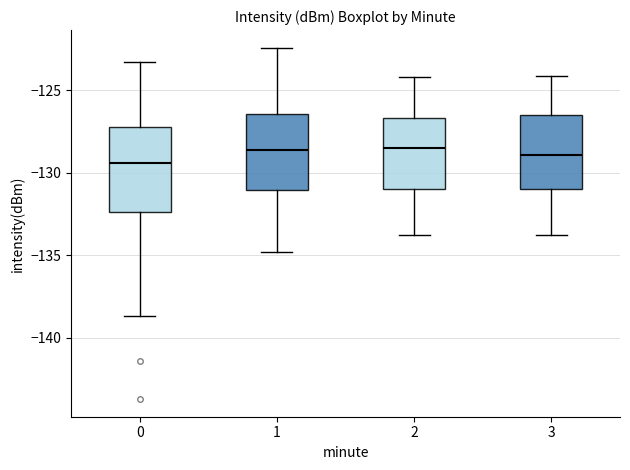

Where does the median line of the box at x = 3 sit on the y-axis? The values are not printed on the chart, so give them approximately, as read against the axis.

-129.0